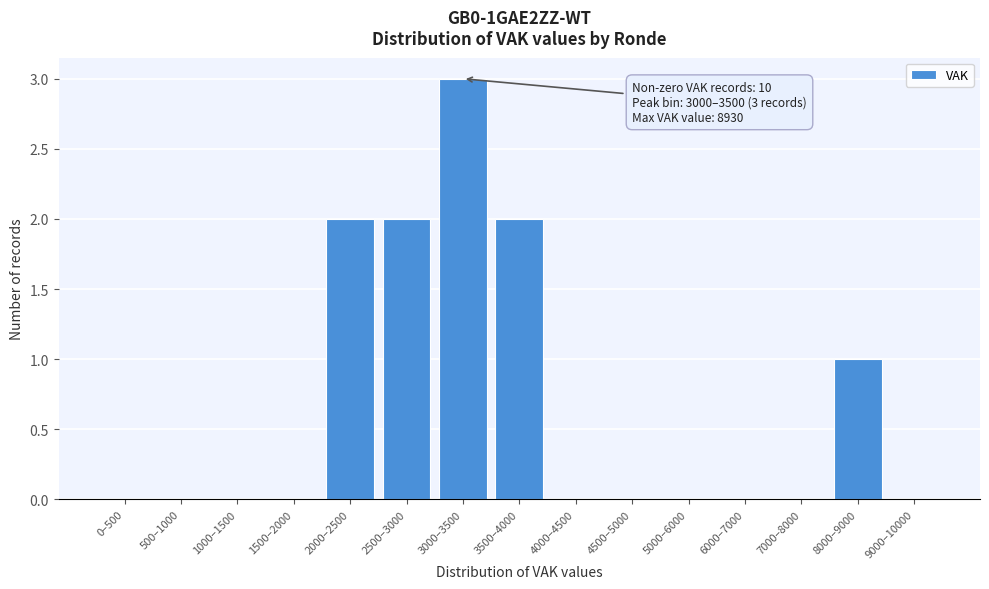

Reading right to left, extract all data points from this chart.

9000–10000=0	8000–9000=1	7000–8000=0	6000–7000=0	5000–6000=0	4500–5000=0	4000–4500=0	3500–4000=2	3000–3500=3	2500–3000=2	2000–2500=2	1500–2000=0	1000–1500=0	500–1000=0	0–500=0